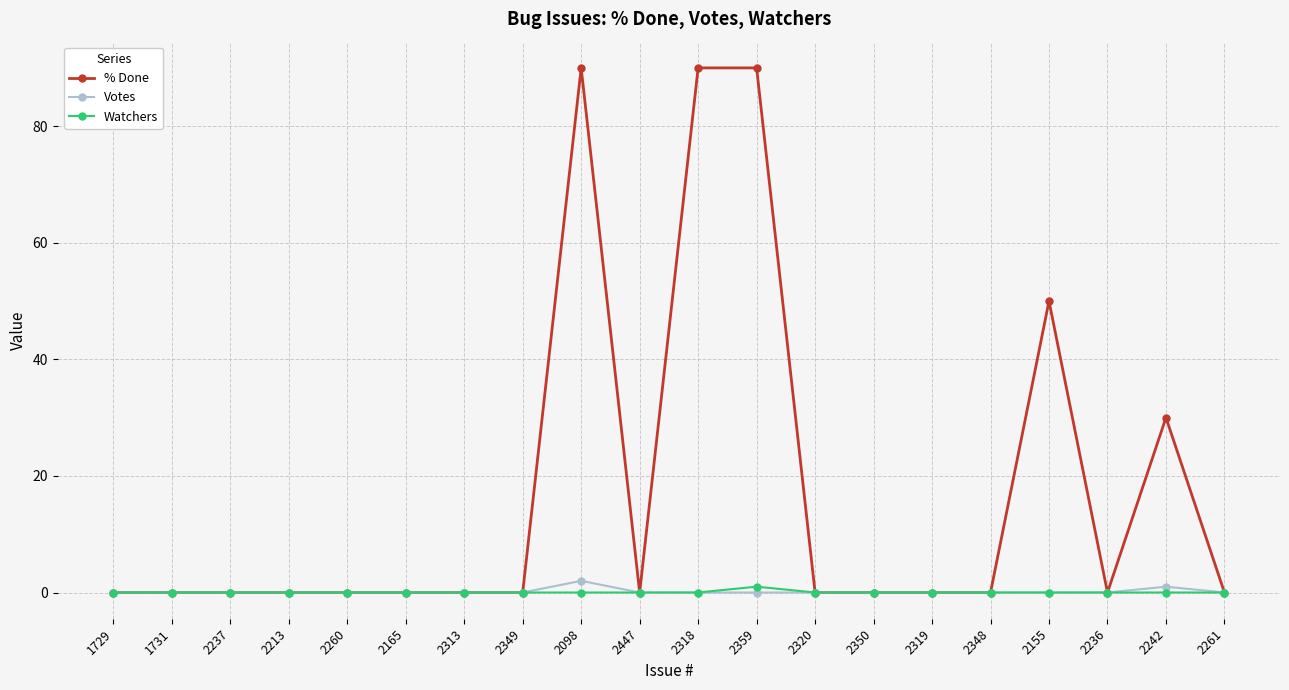

The value of % Done at 2260 is 0. True or false?

True